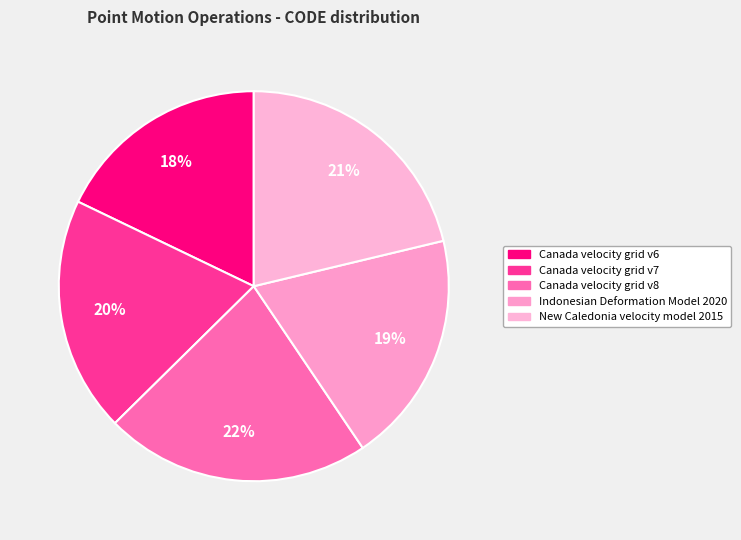

To the nearest percent, what is the combined percentage of Canada velocity grid v6 and New Caledonia velocity model 2015?

39%